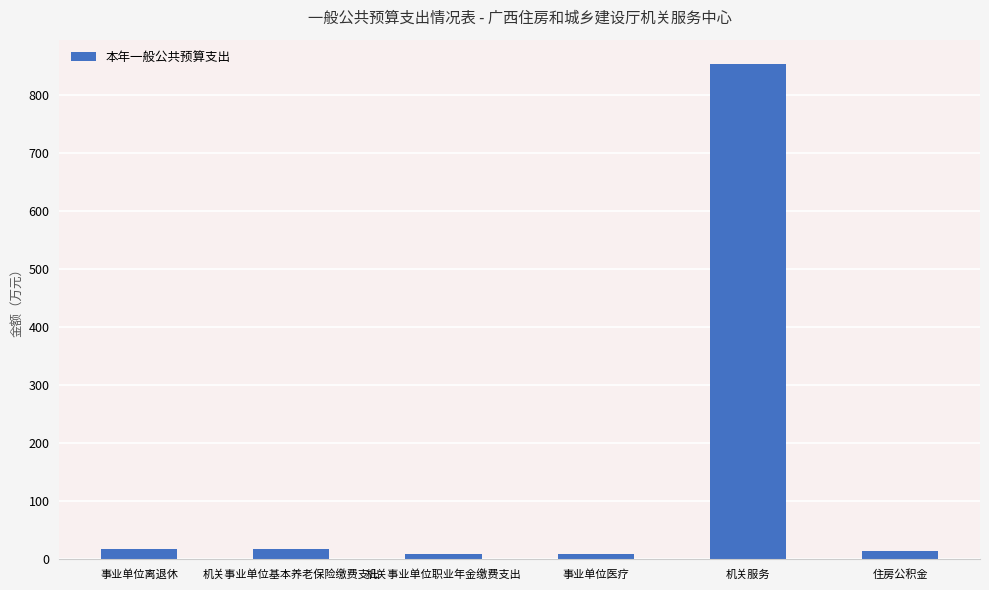

What is the label of the 4th bar from the right?

机关事业单位职业年金缴费支出